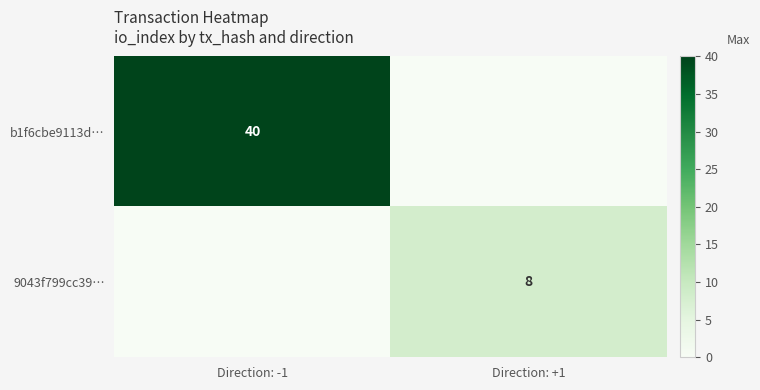

The value of 9043f799cc39… at Direction: +1 is 8. True or false?

True